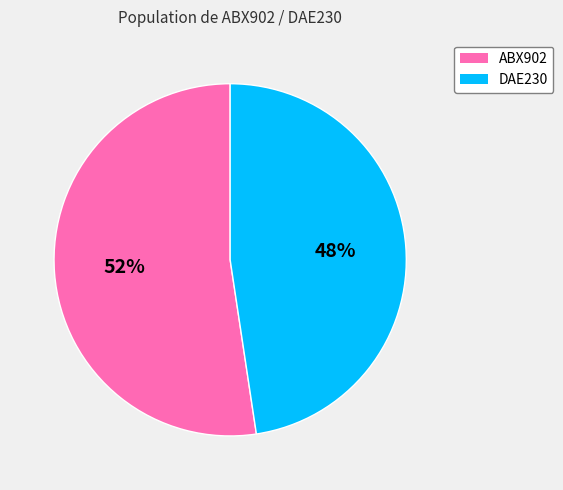

Is it true that DAE230 is 35% of the pie?

False